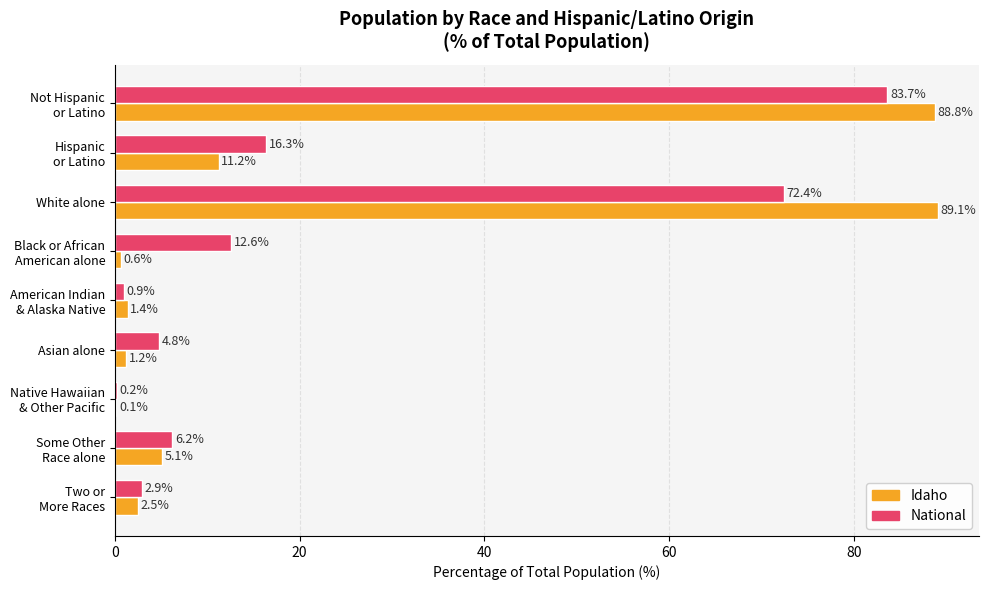

Is the value of Idaho at White alone greater than the value of National at Asian alone?

Yes